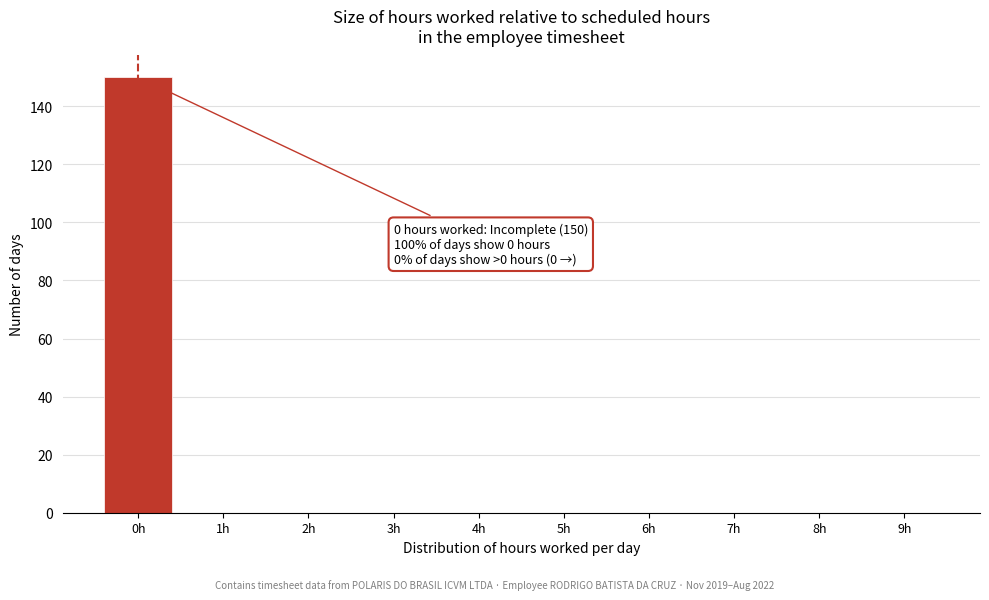

Over which range of the x-axis is the bar tallest?

-0.5 to 0.5